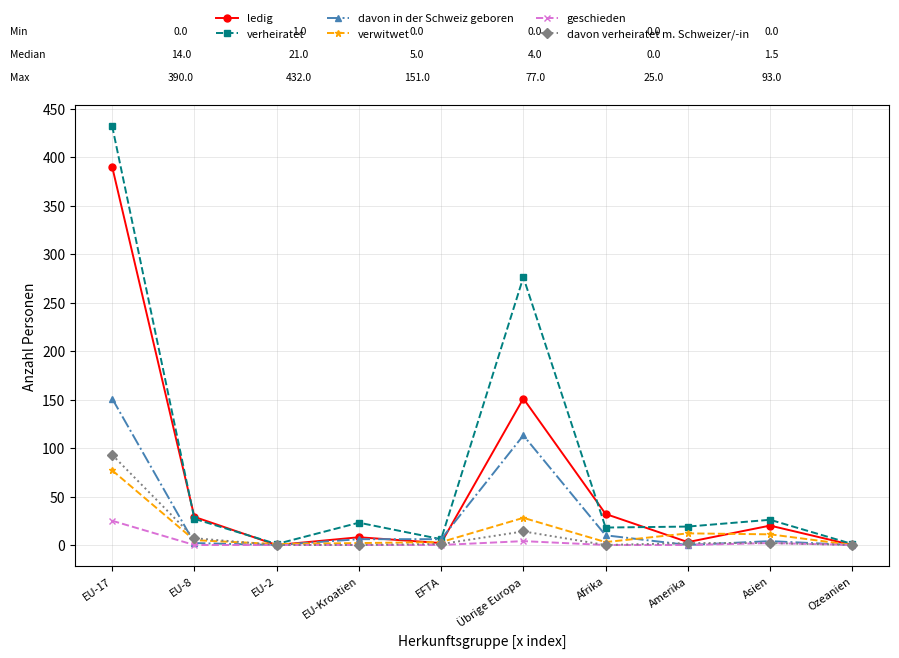

Does the chart display data point markers on the line(s)?

Yes